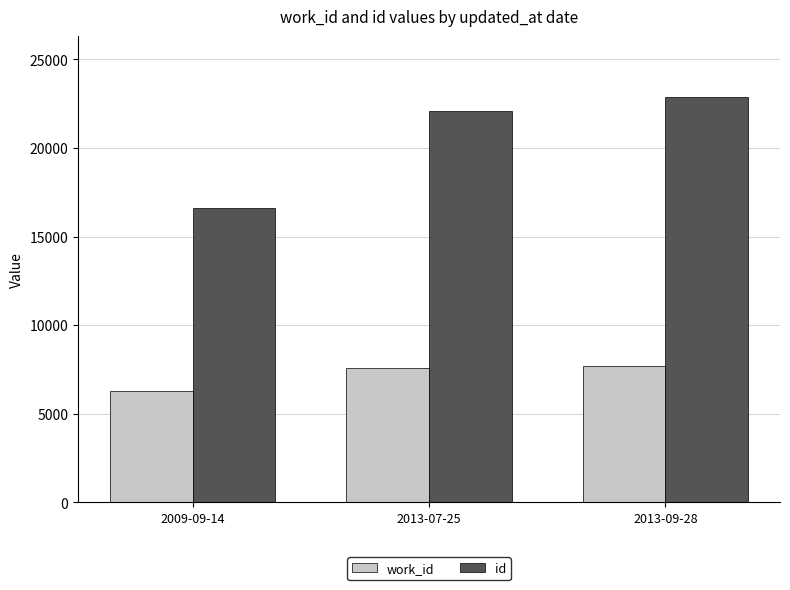

At how many categories does at least one series exceed 11571?

3